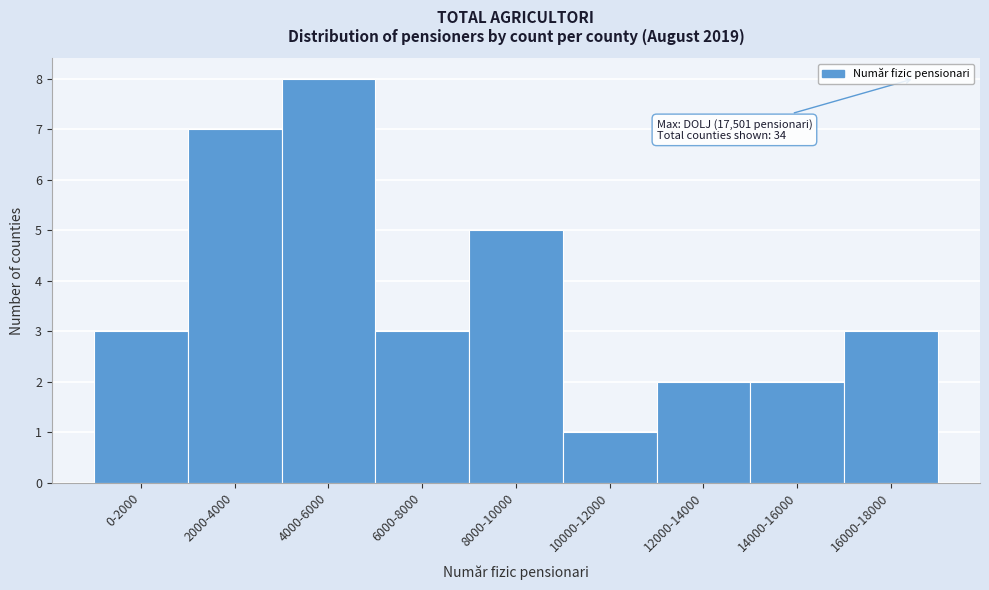

Reading left to right, what are all the values shown in this chart?

3	7	8	3	5	1	2	2	3